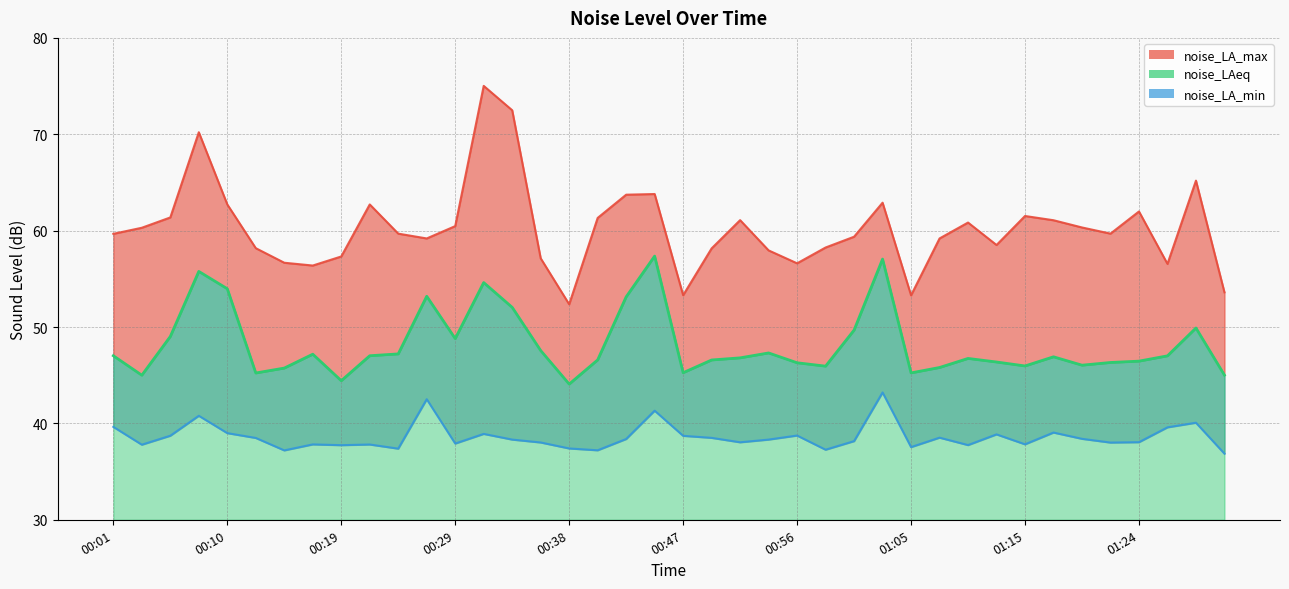

List the series in order of their peak value, lowest first.

noise_LA_min, noise_LAeq, noise_LA_max